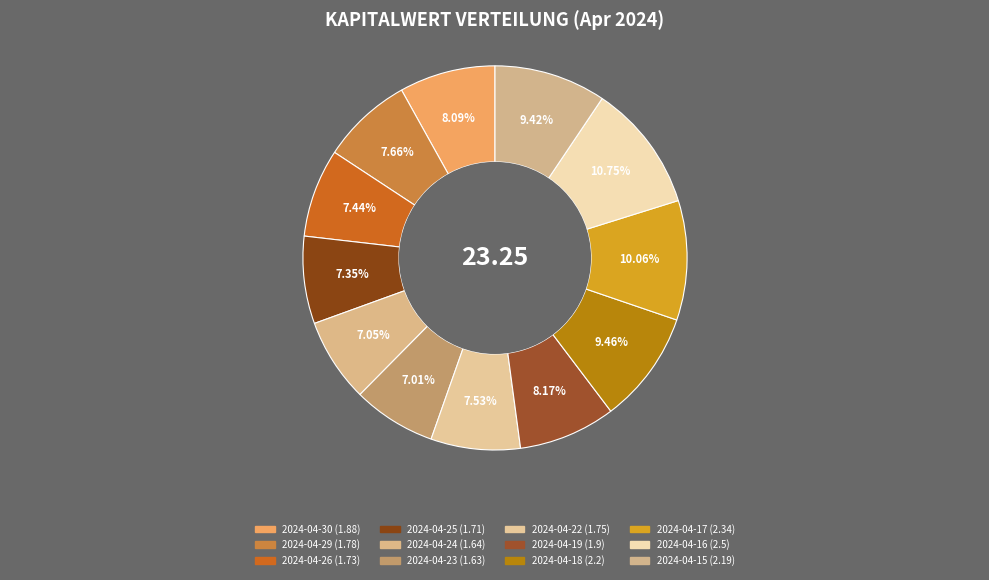

To the nearest percent, what portion does 2024-04-16 represent?

11%